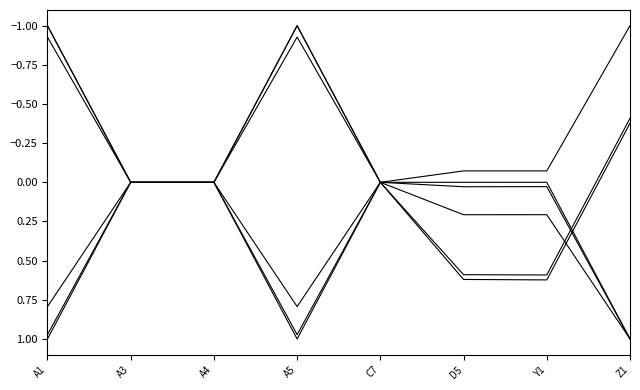

How many lines are shown in the chart?

6